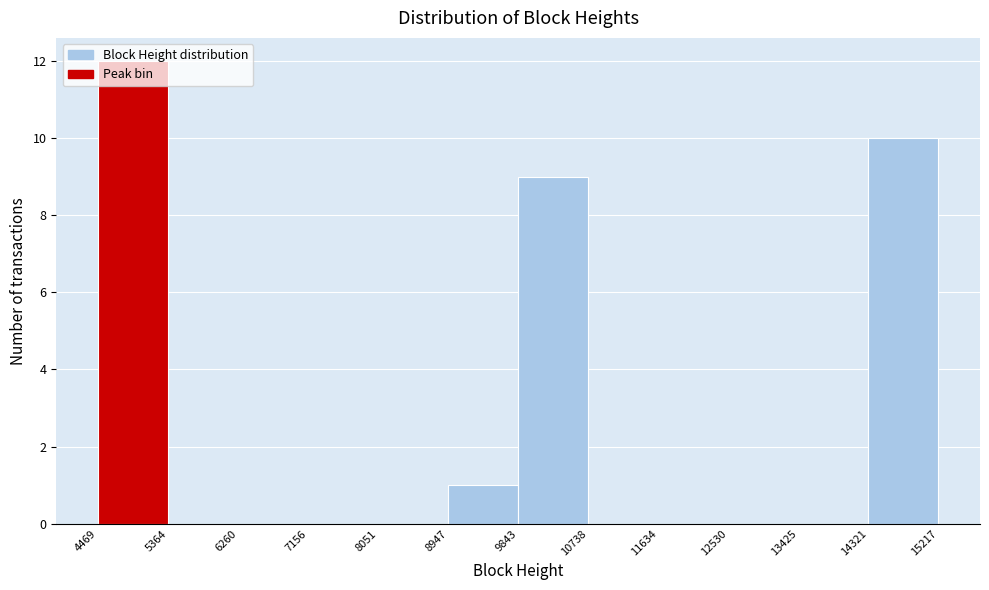

What is the height of the bar covering 9843 to 10738 on the x-axis? The values are not printed on the chart, so give them approximately, as read against the axis.

9